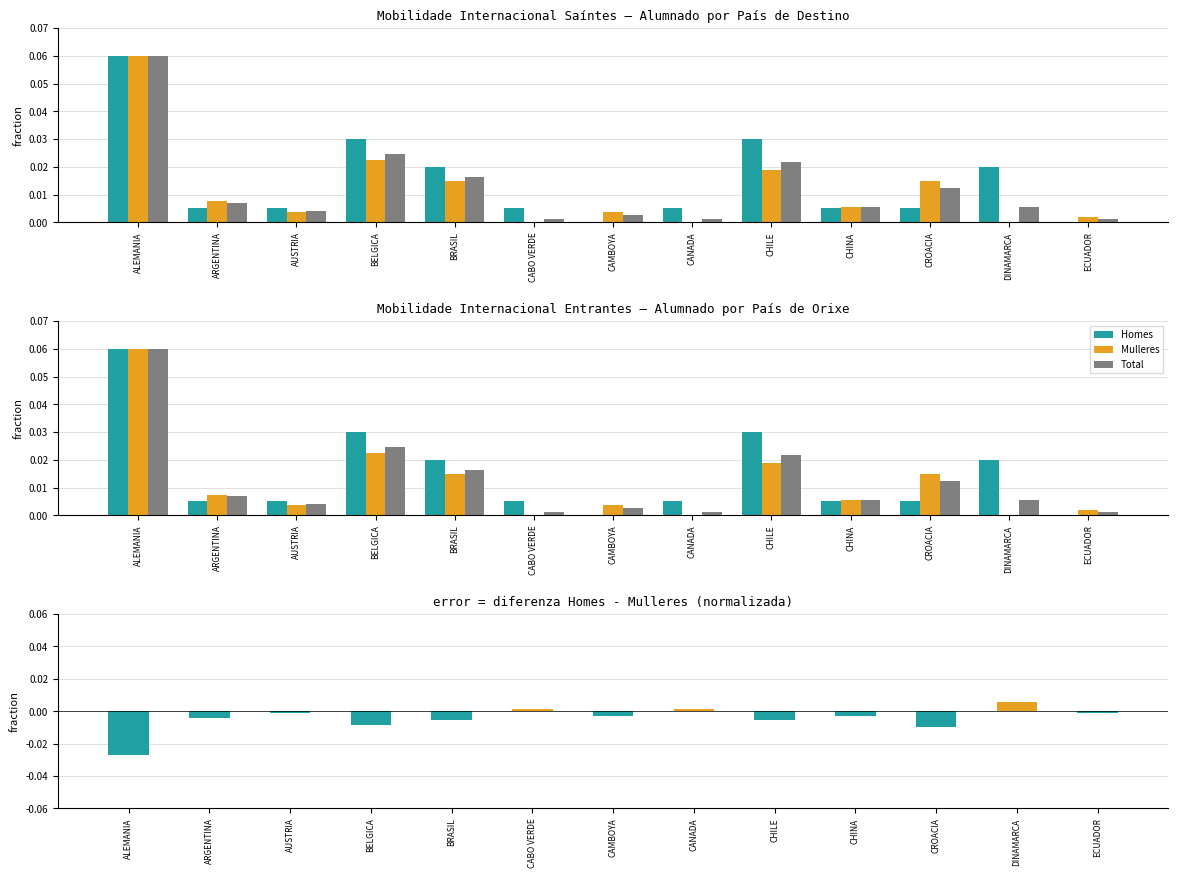

How many bars are there in each group?

3